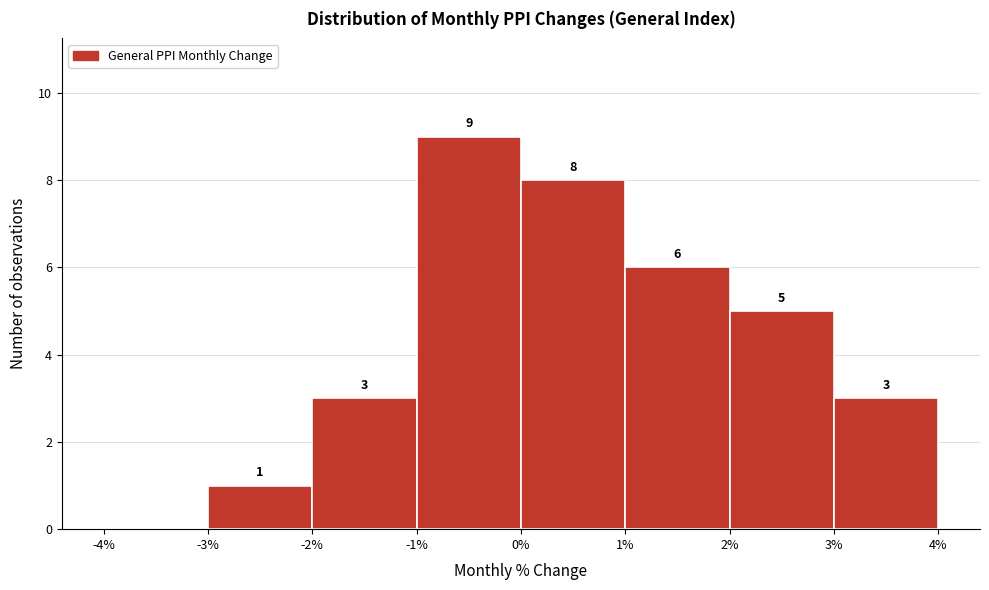

Over which range of the x-axis is the bar tallest?

-1% to 0%